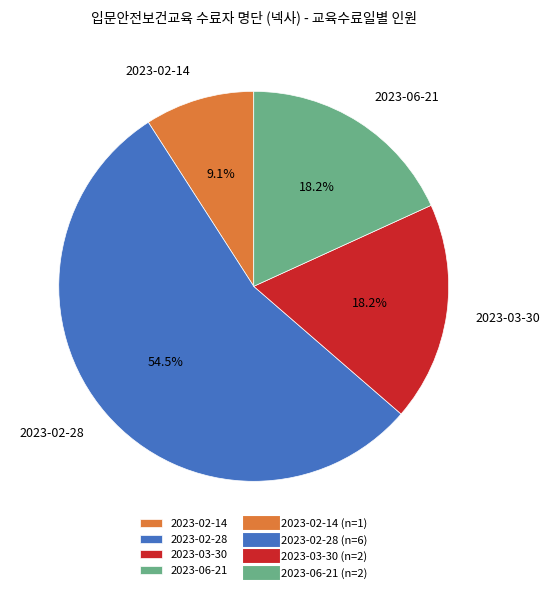

Is 2023-02-14 the majority of the pie?

No